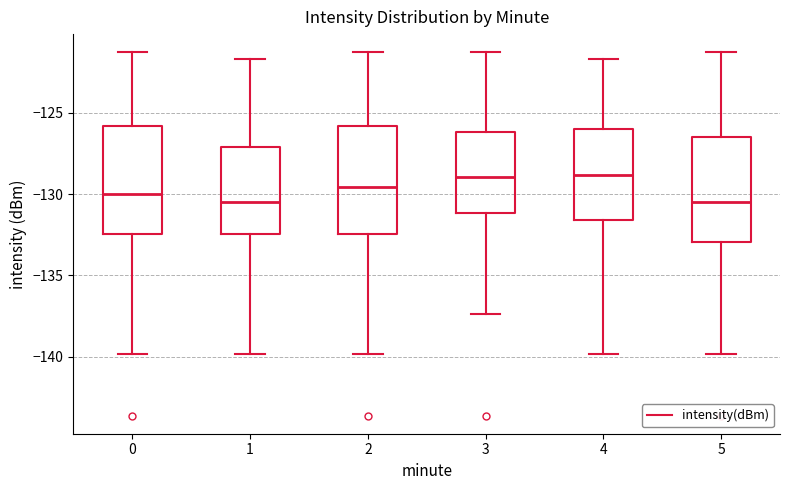

Where is the upper edge of the box at x = 2 on the y-axis? The values are not printed on the chart, so give them approximately, as read against the axis.

-126.0